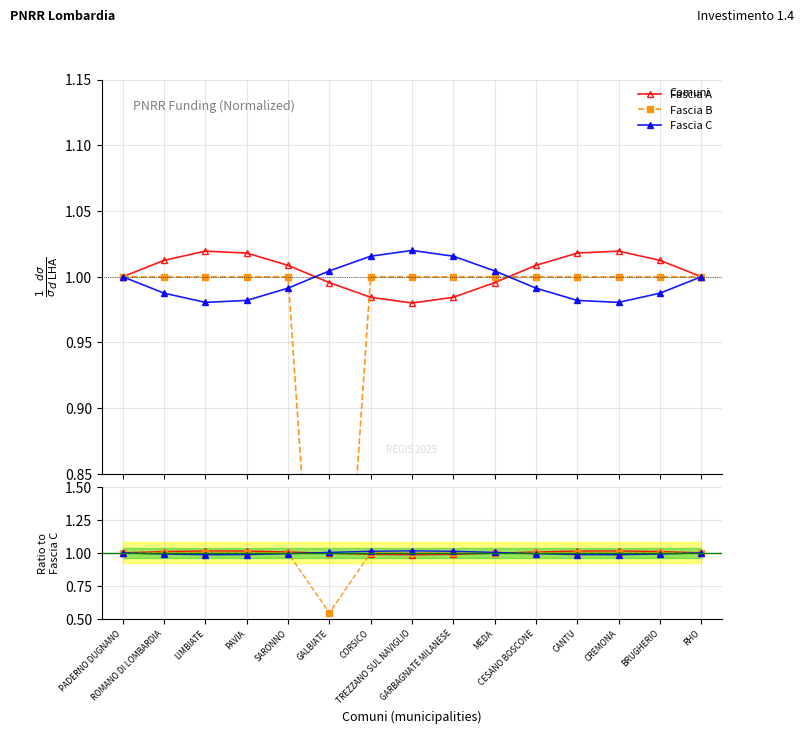

Which category has the highest value in the Fascia B series?

PADERNO DUGNANO